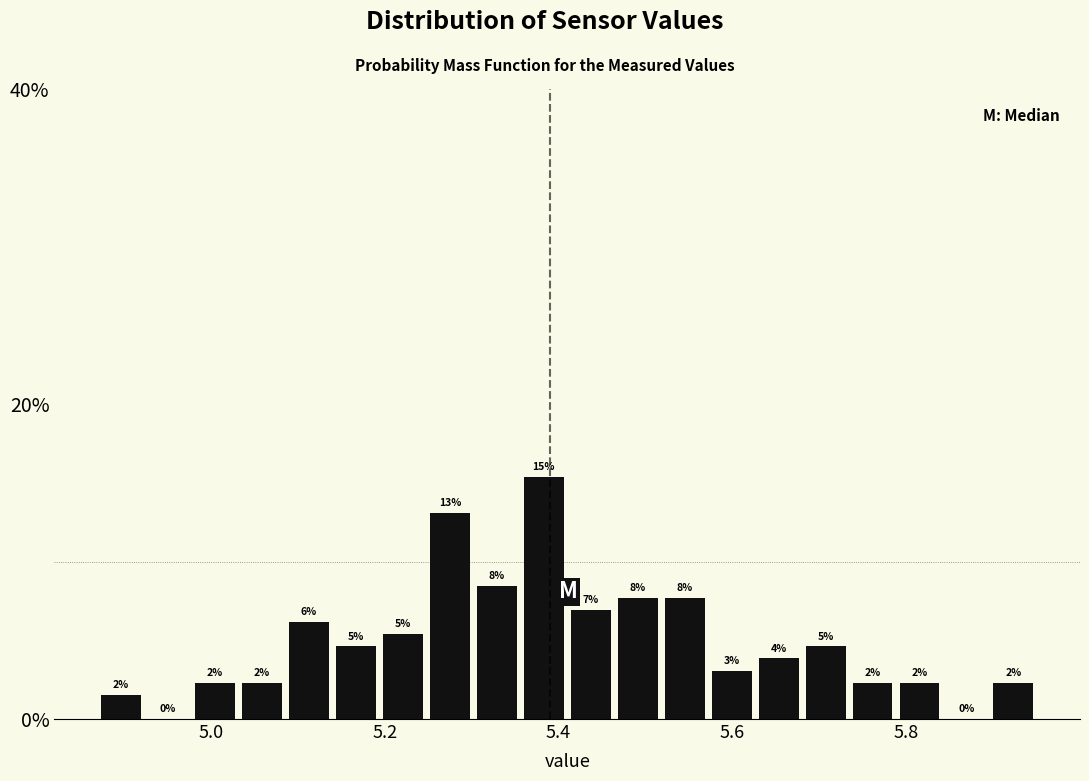

Read against the x-axis, roughly where is the centre of the tallest bar?

5.38